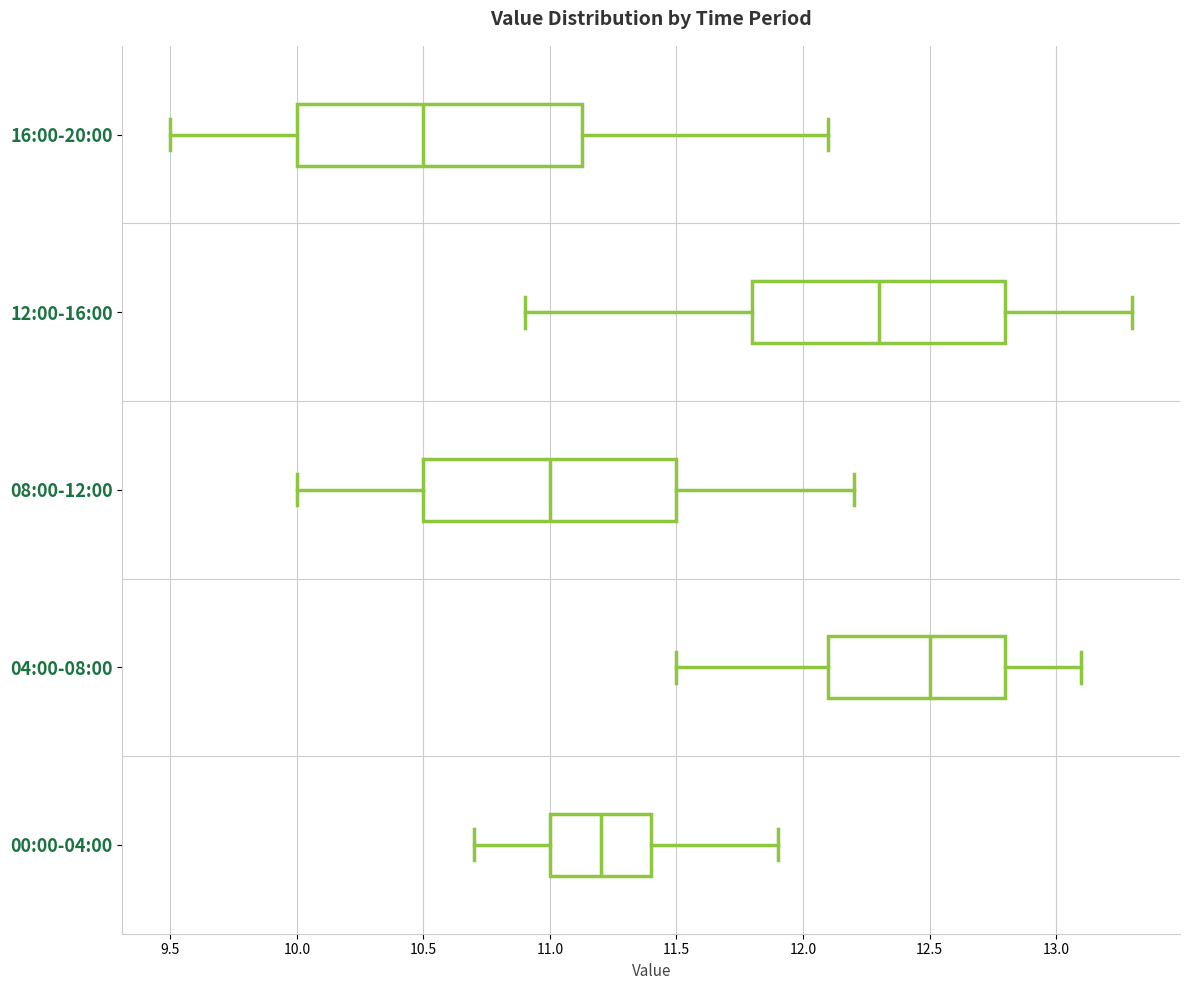

Reading bottom to top, read every box against the x-axis: the position of its median line, the range the box covers, and the ends of its whiskers. The values are not printed on the chart, so give them approximately, as read against the axis.

00:00-04:00: median 11.20, box 11.00 to 11.40, whiskers 10.70 to 11.90
04:00-08:00: median 12.50, box 12.10 to 12.80, whiskers 11.50 to 13.10
08:00-12:00: median 11.00, box 10.50 to 11.50, whiskers 10.00 to 12.20
12:00-16:00: median 12.30, box 11.80 to 12.80, whiskers 10.90 to 13.30
16:00-20:00: median 10.50, box 10.00 to 11.15, whiskers 9.50 to 12.10